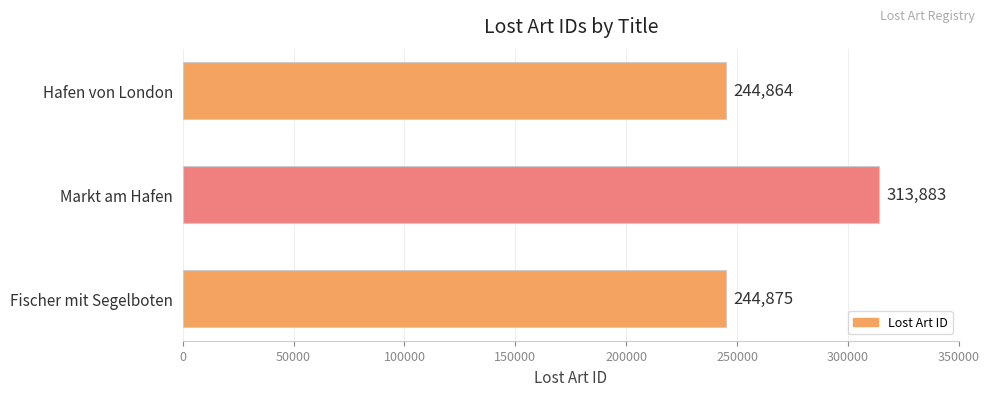

Count the number of categories in the chart.

3